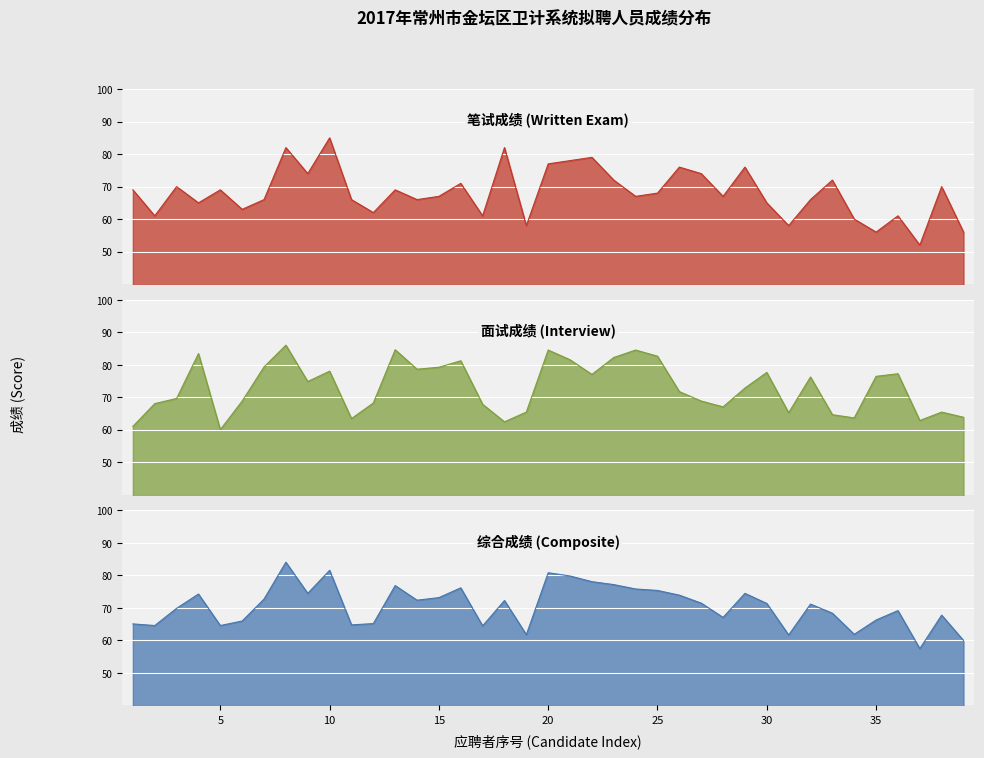

At which category does 笔试成绩 reach its first local peak?

3